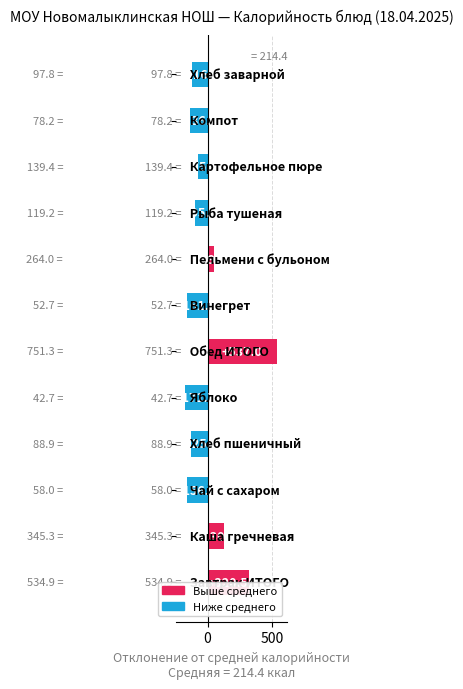

How many data points are above -95?

5